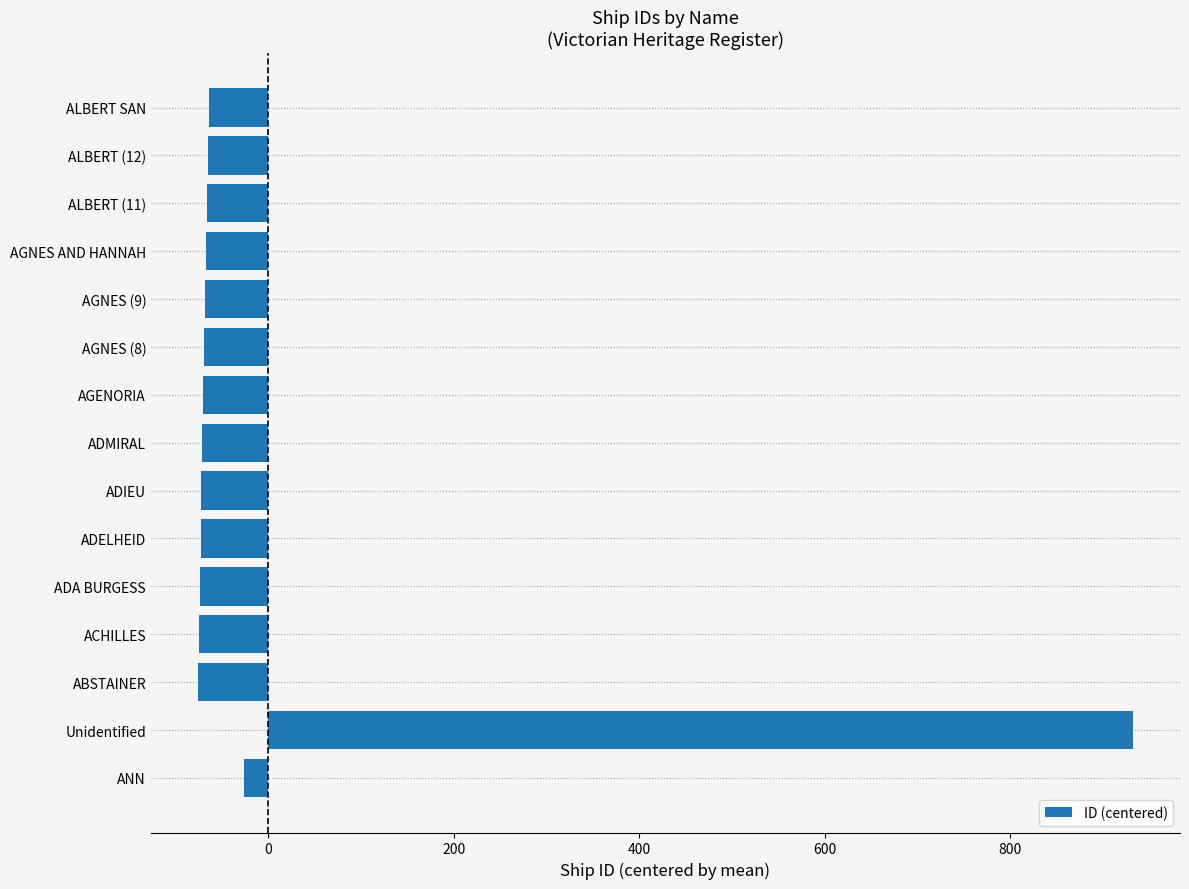

What is the maximum value shown in the chart?

932.3